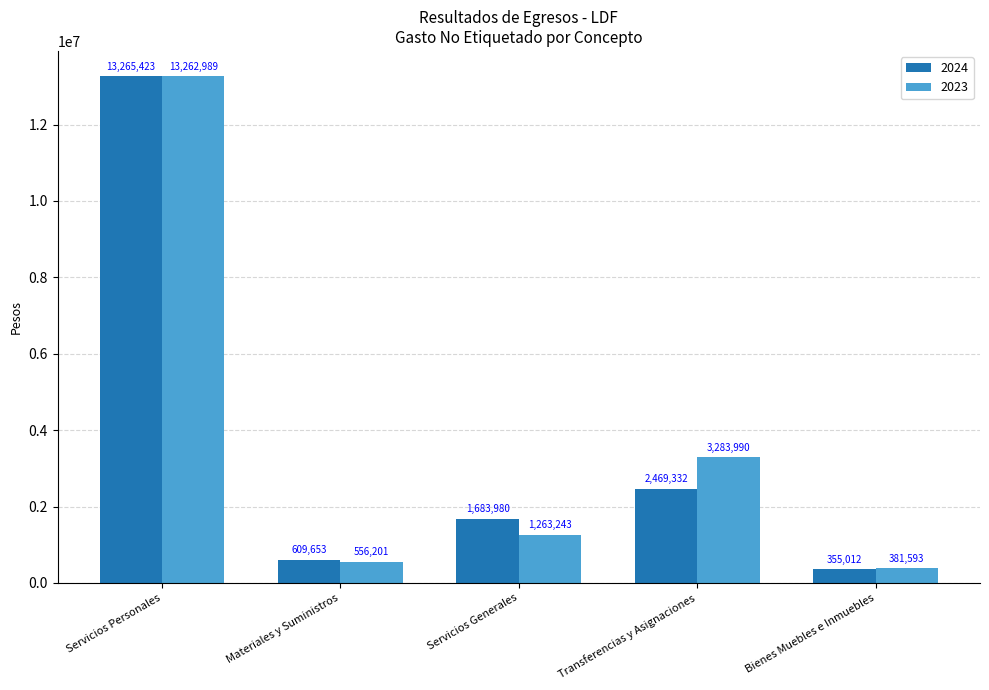

What is the average value of the 2023 series?

3749603.2